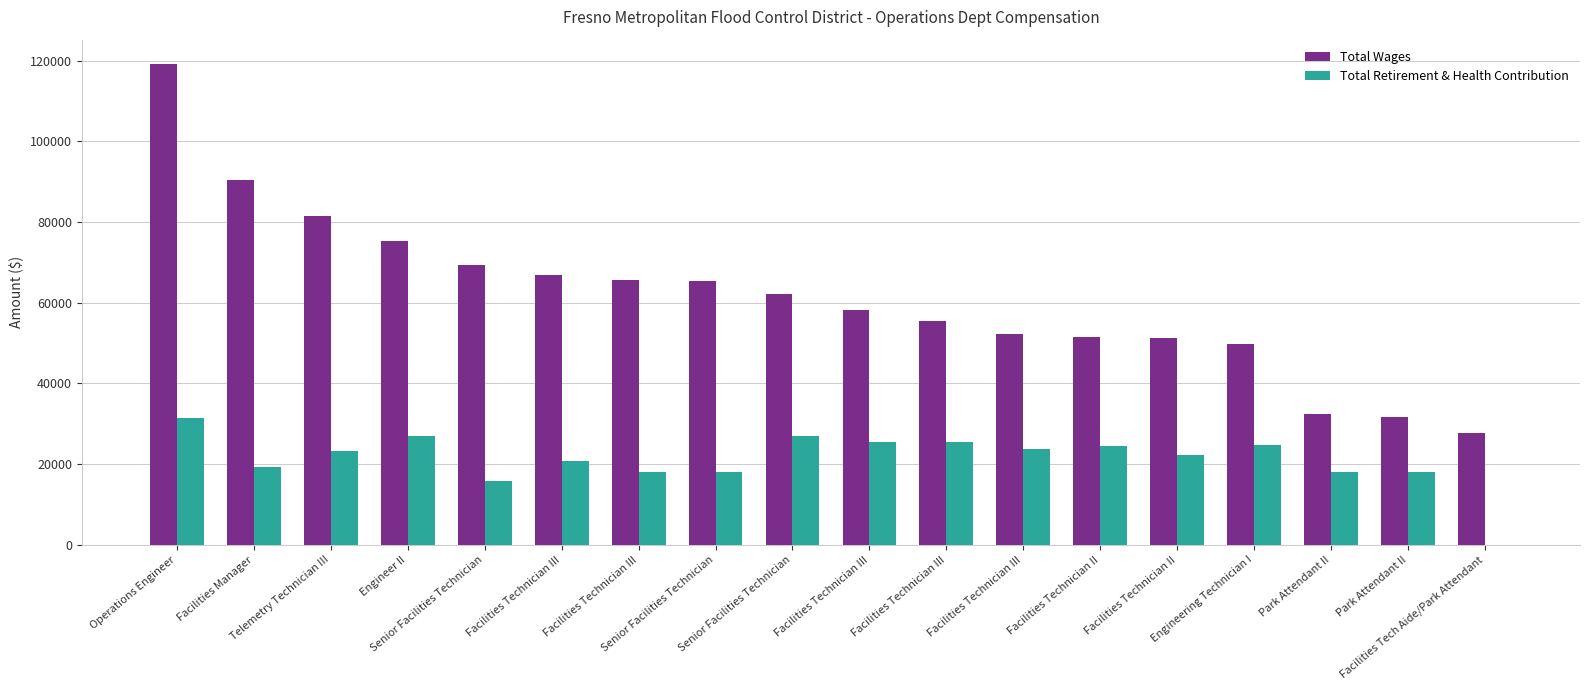

What are all the series names shown in the legend?

Total Wages, Total Retirement & Health Contribution